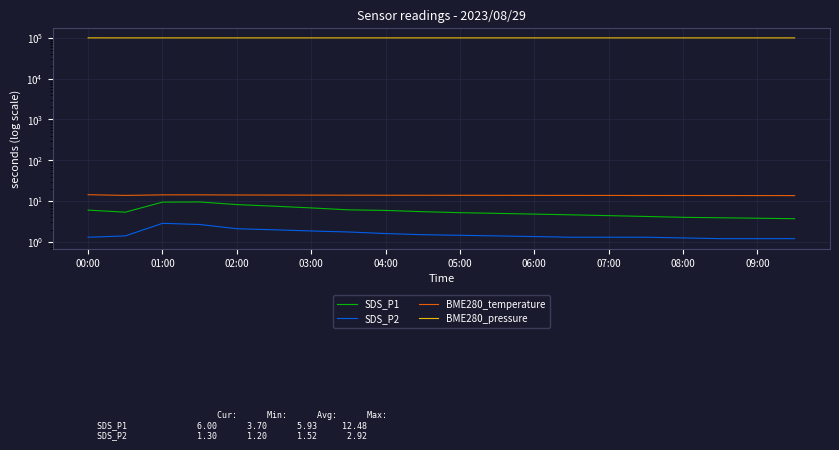

True or false: SDS_P1 and BME280_pressure cross at least once.

False